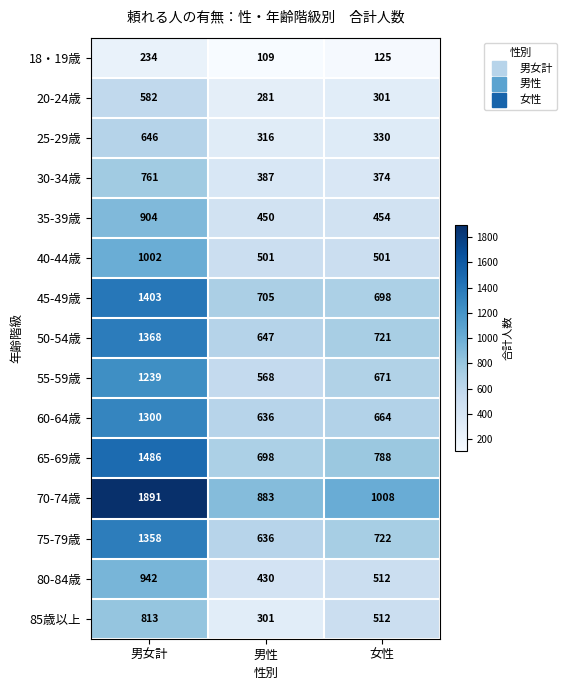

Count the 55-59歳 values in the range 568 to 1239.

3